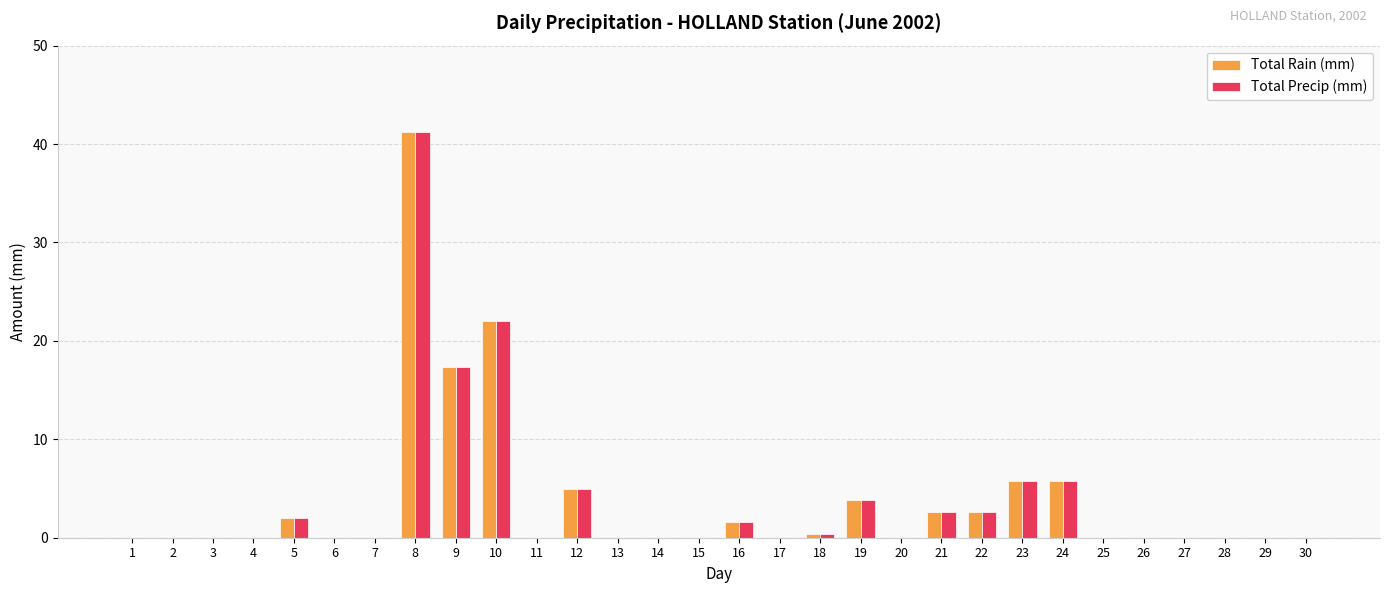

What is the total value across all series at 10?

44.0